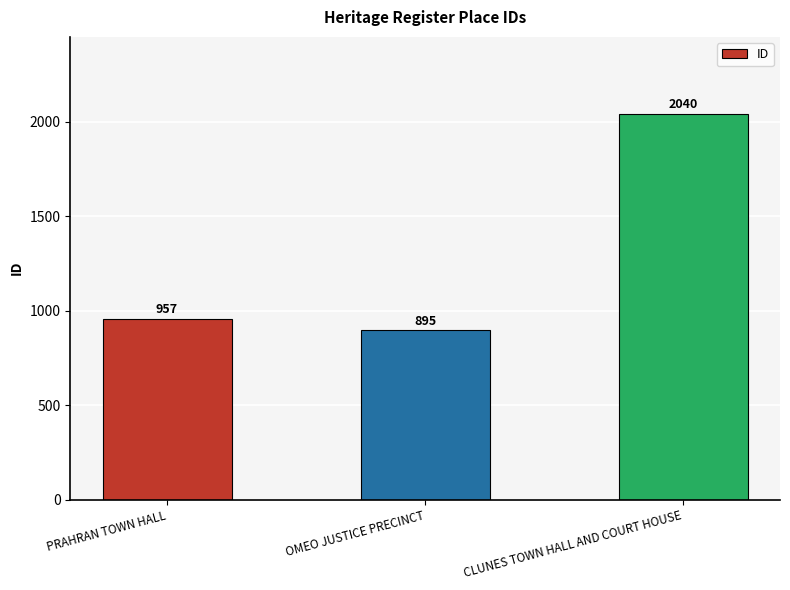

Which category has the highest value across all series?

CLUNES TOWN HALL AND COURT HOUSE